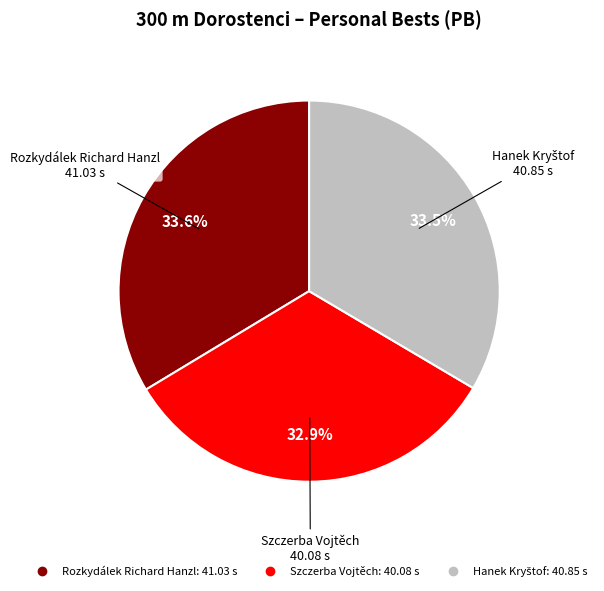

Which slice is the smallest?

Szczerba Vojtěch